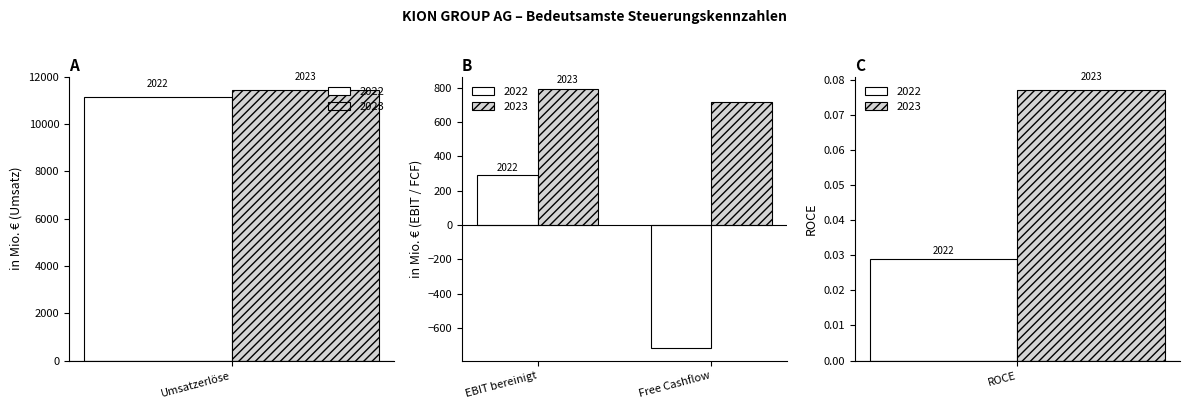

What is the label of the 2nd bar from the left?

EBIT bereinigt